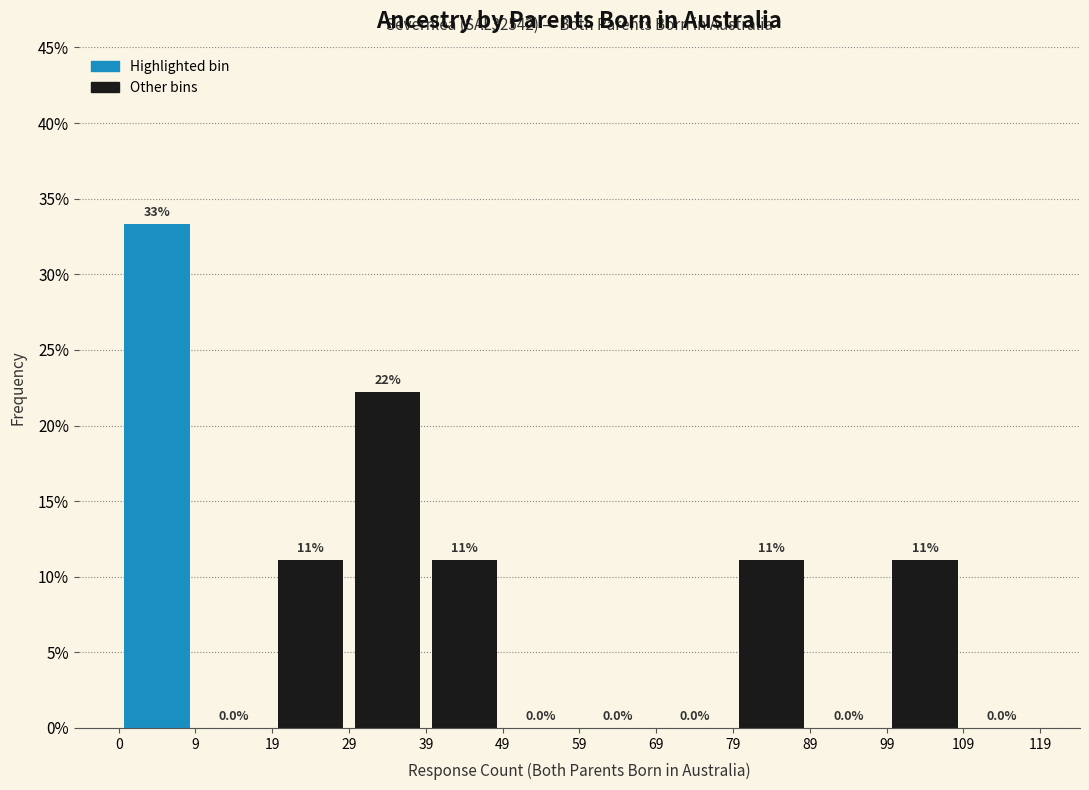

Over which range of the x-axis is the bar tallest?

0 to 9